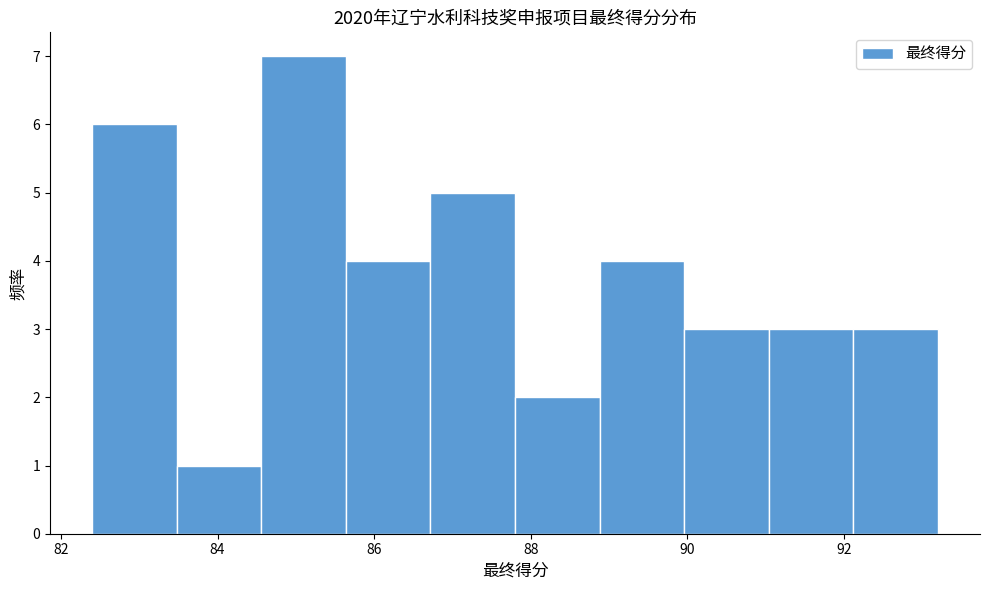

How tall is the bar that spans 88.88 to 89.96 on the x-axis? Neither the bar edges nor the heights are printed on the chart, so give them approximately, as read against the axes.

4